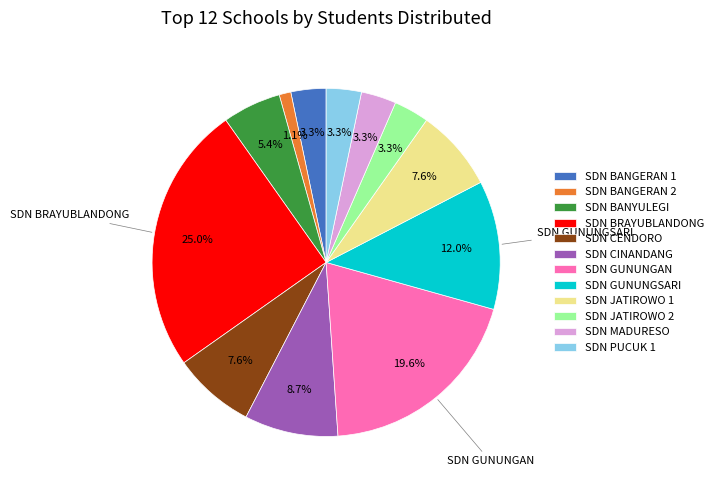

The SDN GUNUNGAN slice represents 20% of the pie. True or false?

True